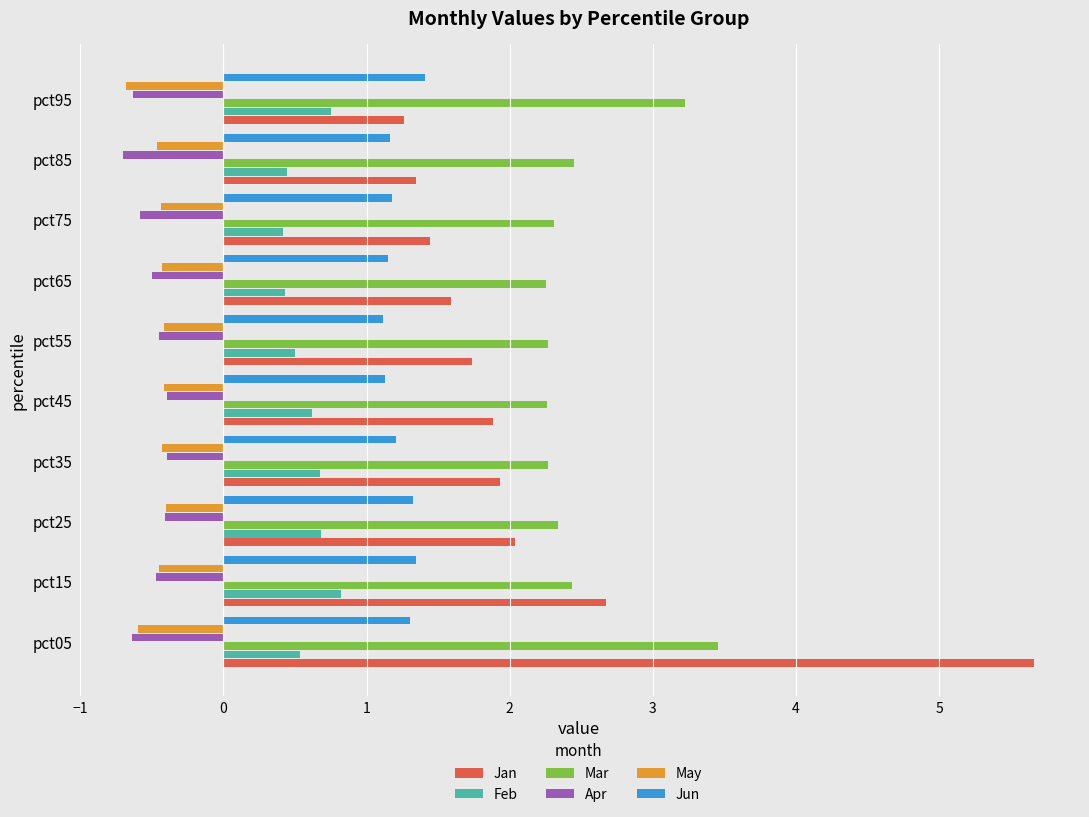

What is the spread (max minus min) of values at pct45?

2.7